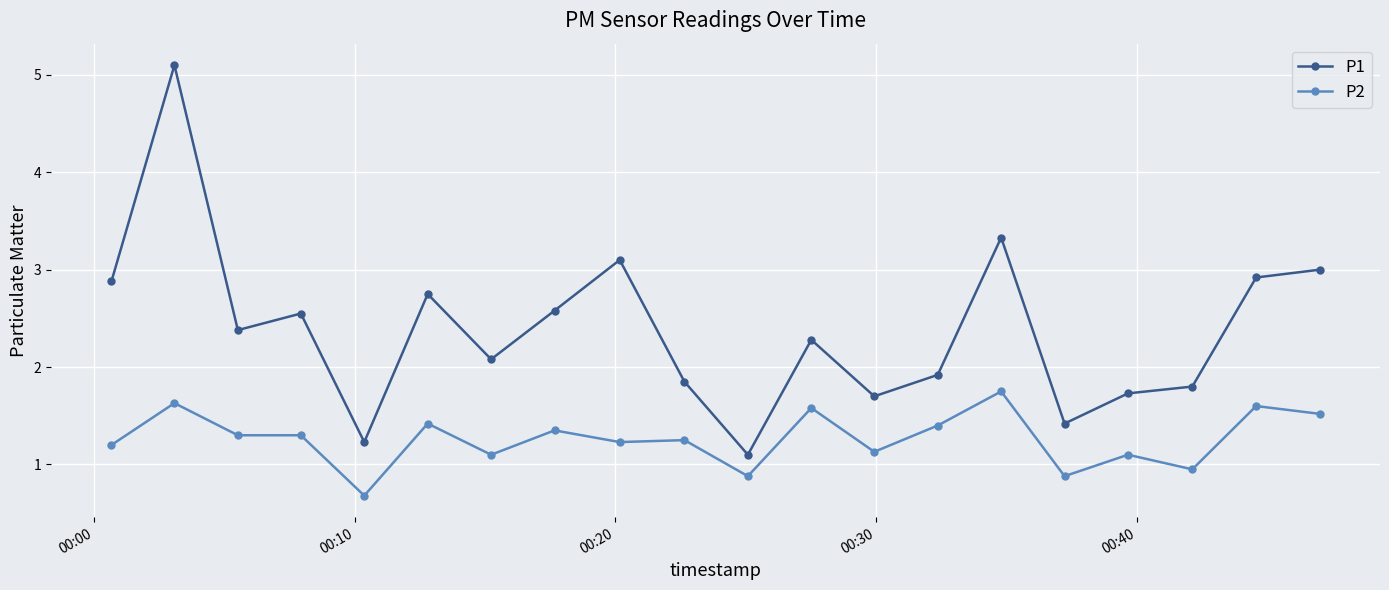

Does the chart have visible grid lines?

Yes